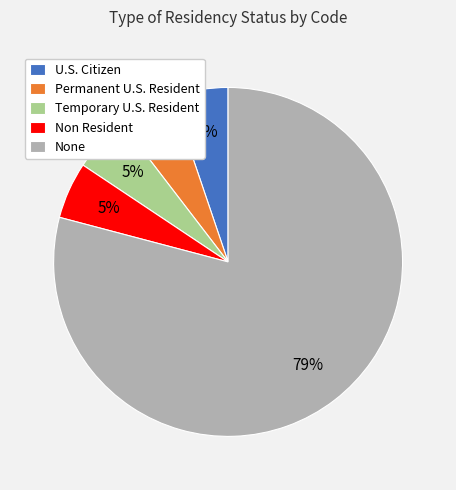

To the nearest percent, what portion does U.S. Citizen represent?

5%